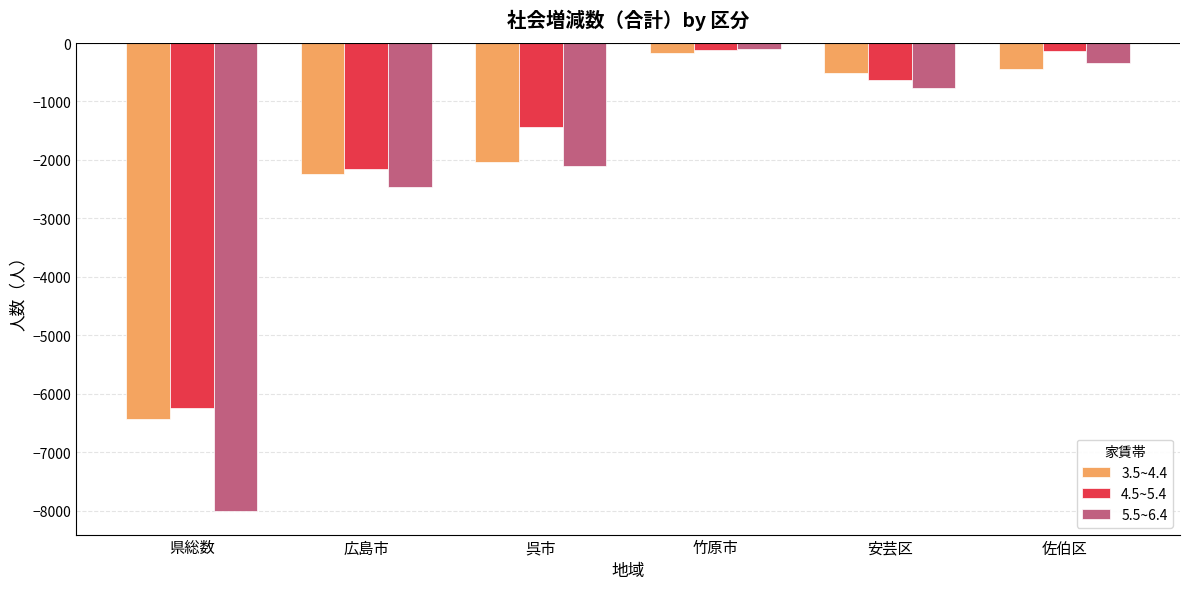

Which series has the widest spread of values?

5.5~6.4